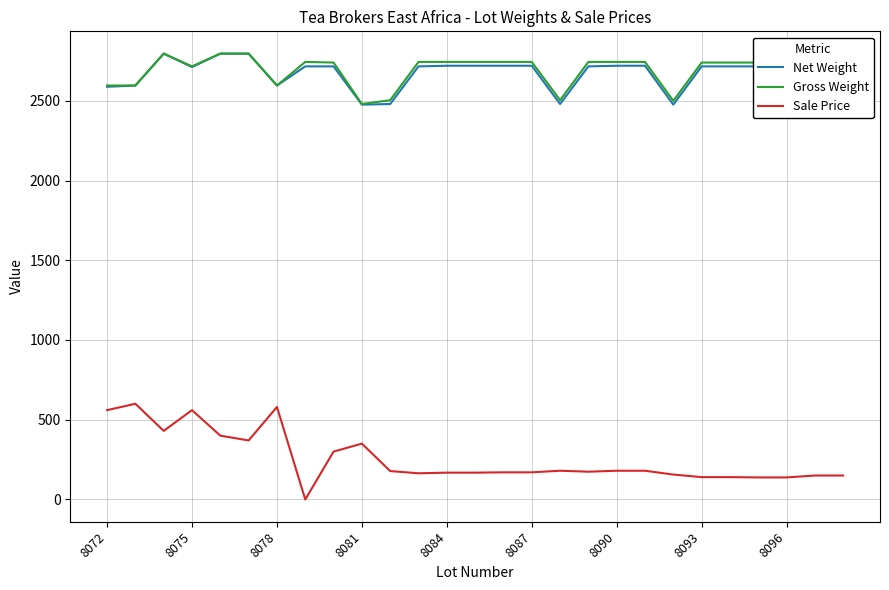

Which series has the widest spread of values?

Sale Price